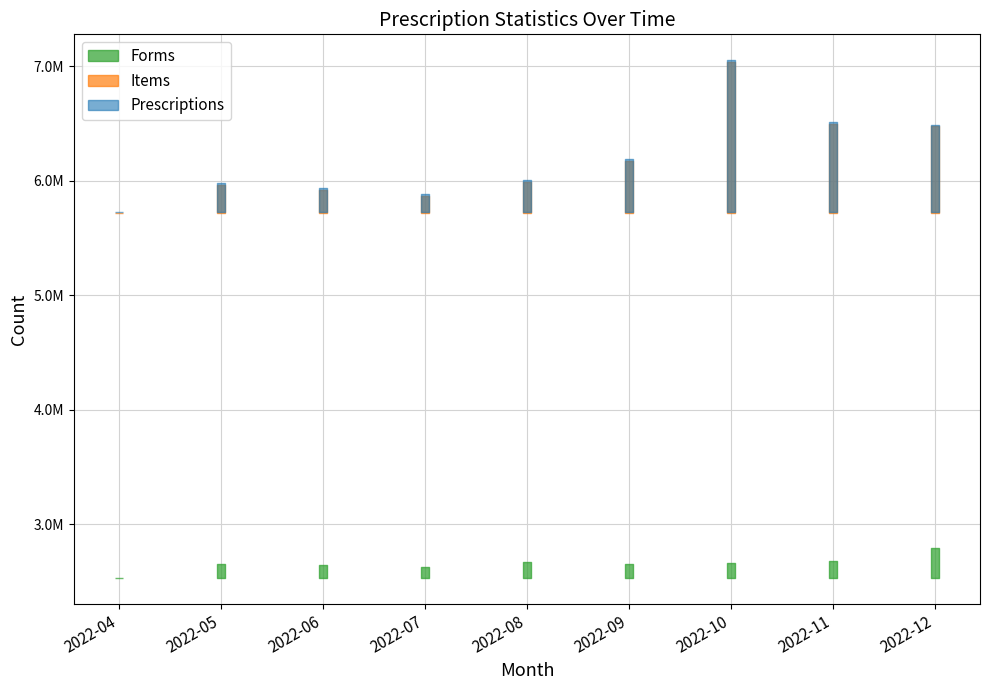

At which label does Forms first exceed 2652679?

2022-08